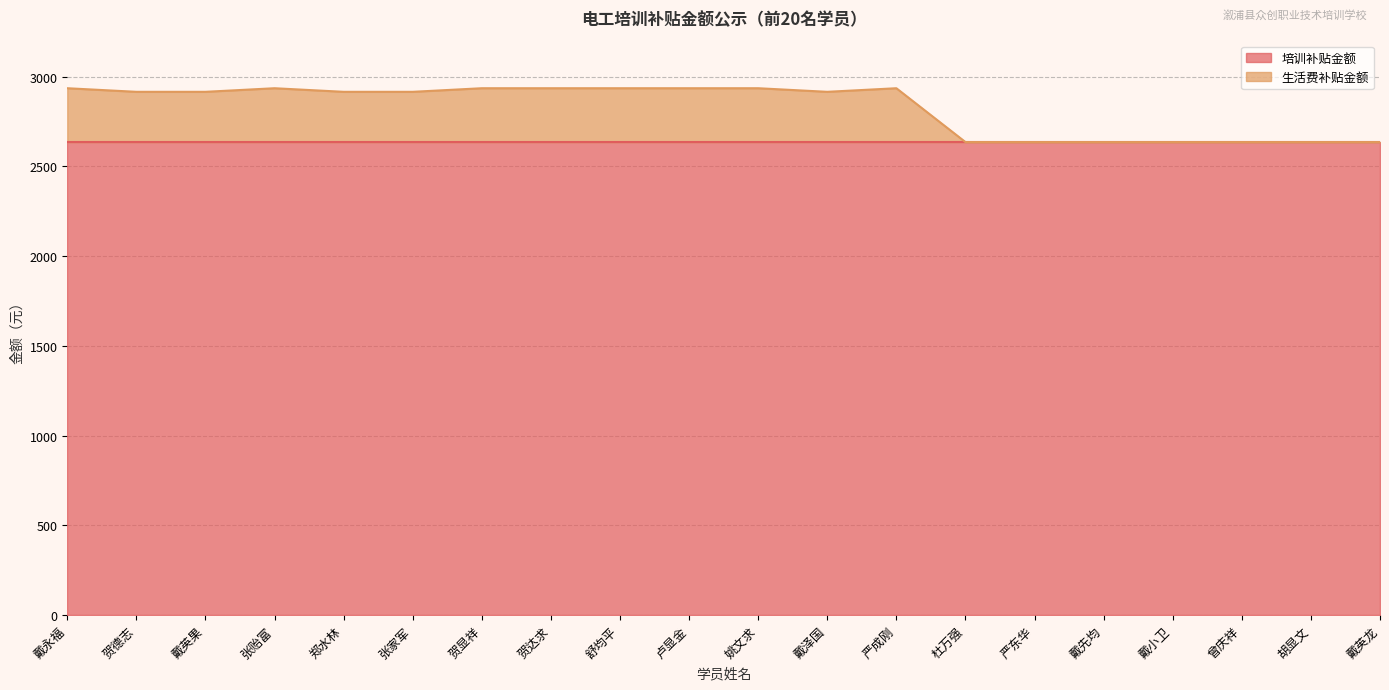

Reading left to right, extract all data points from this chart.

2935	2915	2915	2935	2915	2915	2935	2935	2935	2935	2935	2915	2935	2635	2635	2635	2635	2635	2635	2635